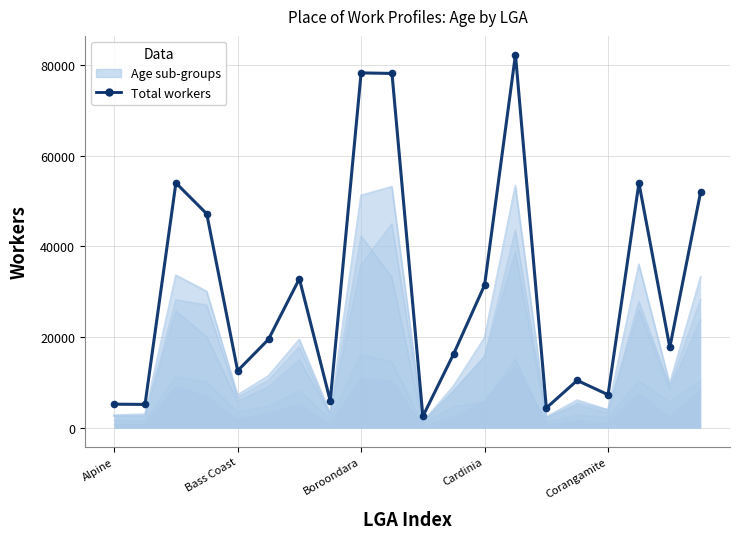

What is the sum of the values at 19 and 9?

130141